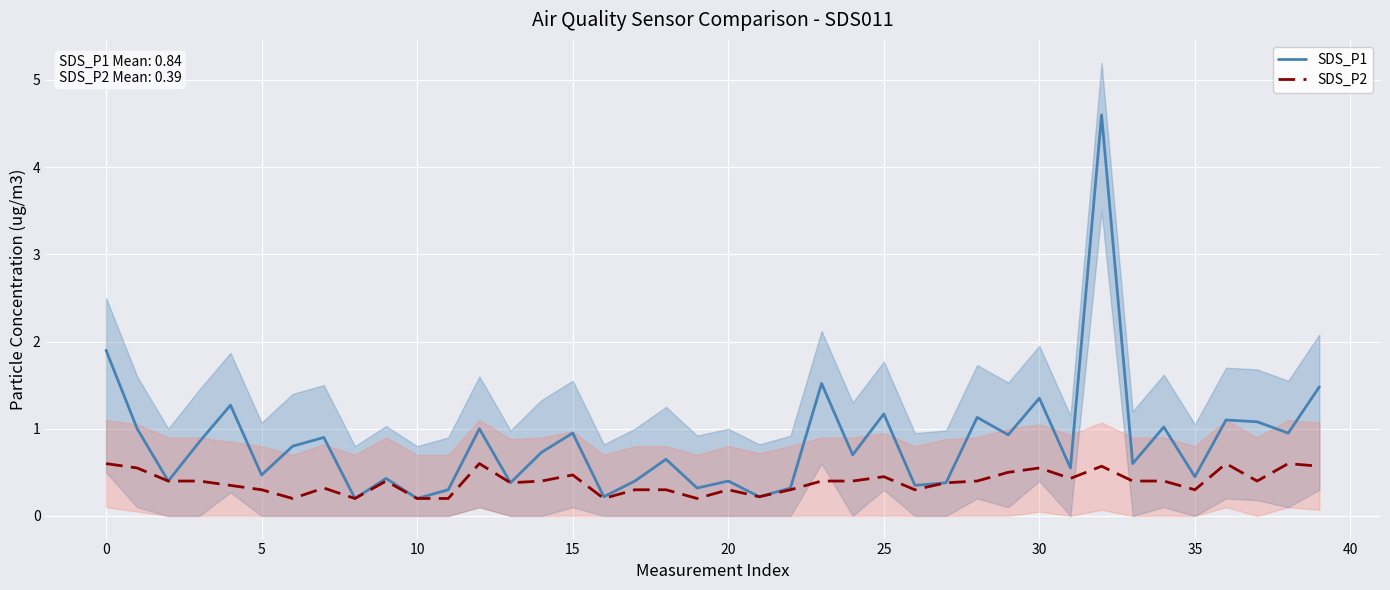

What is the difference between the highest and lowest values at 12?

0.4